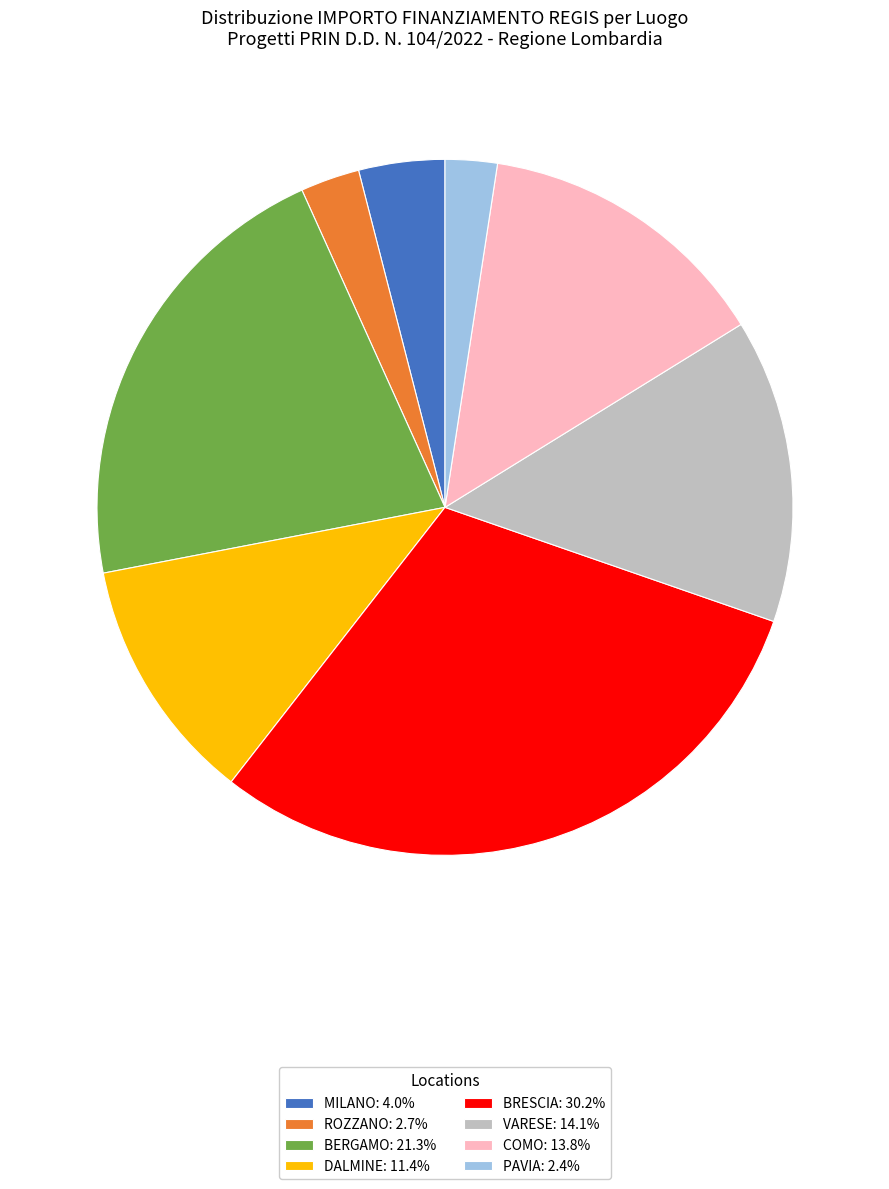

How many segments does this pie chart have?

8